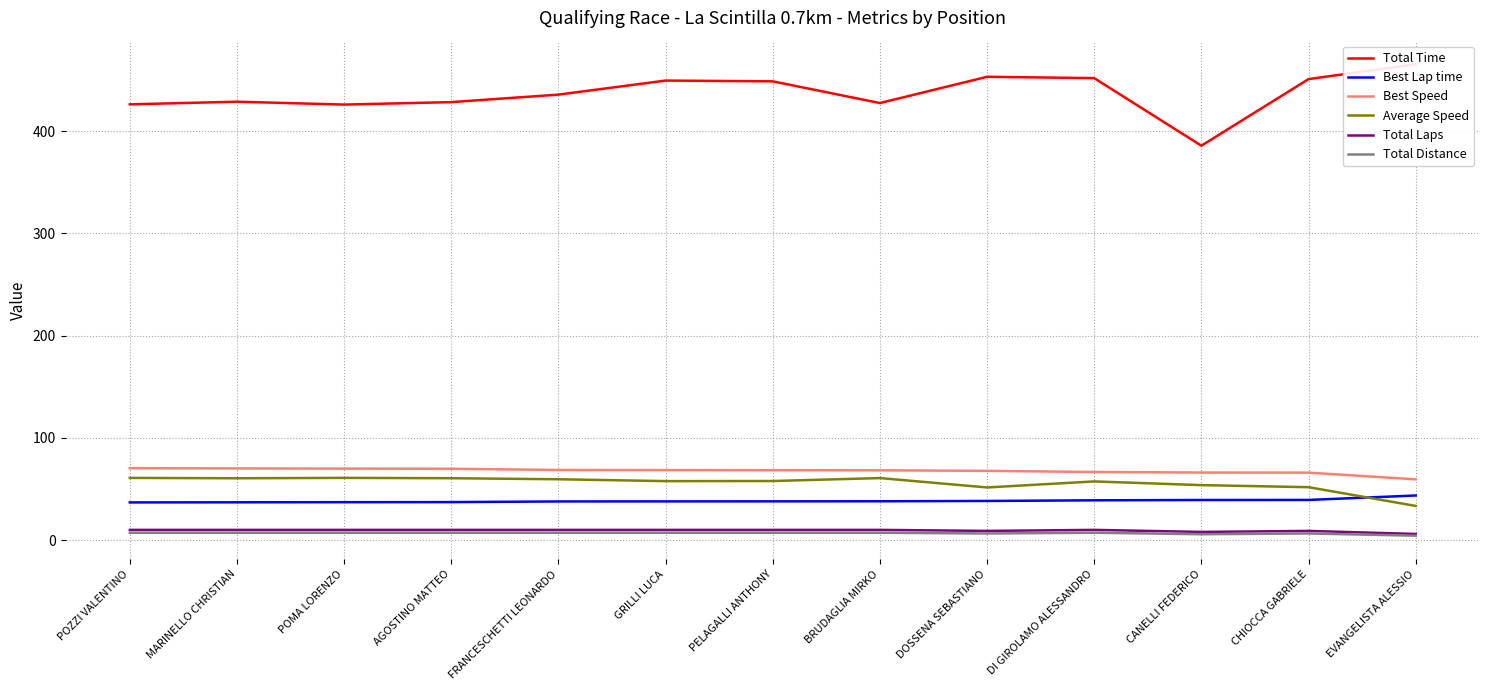

The Best Lap time series shows 43.6 at EVANGELISTA ALESSIO. True or false?

True